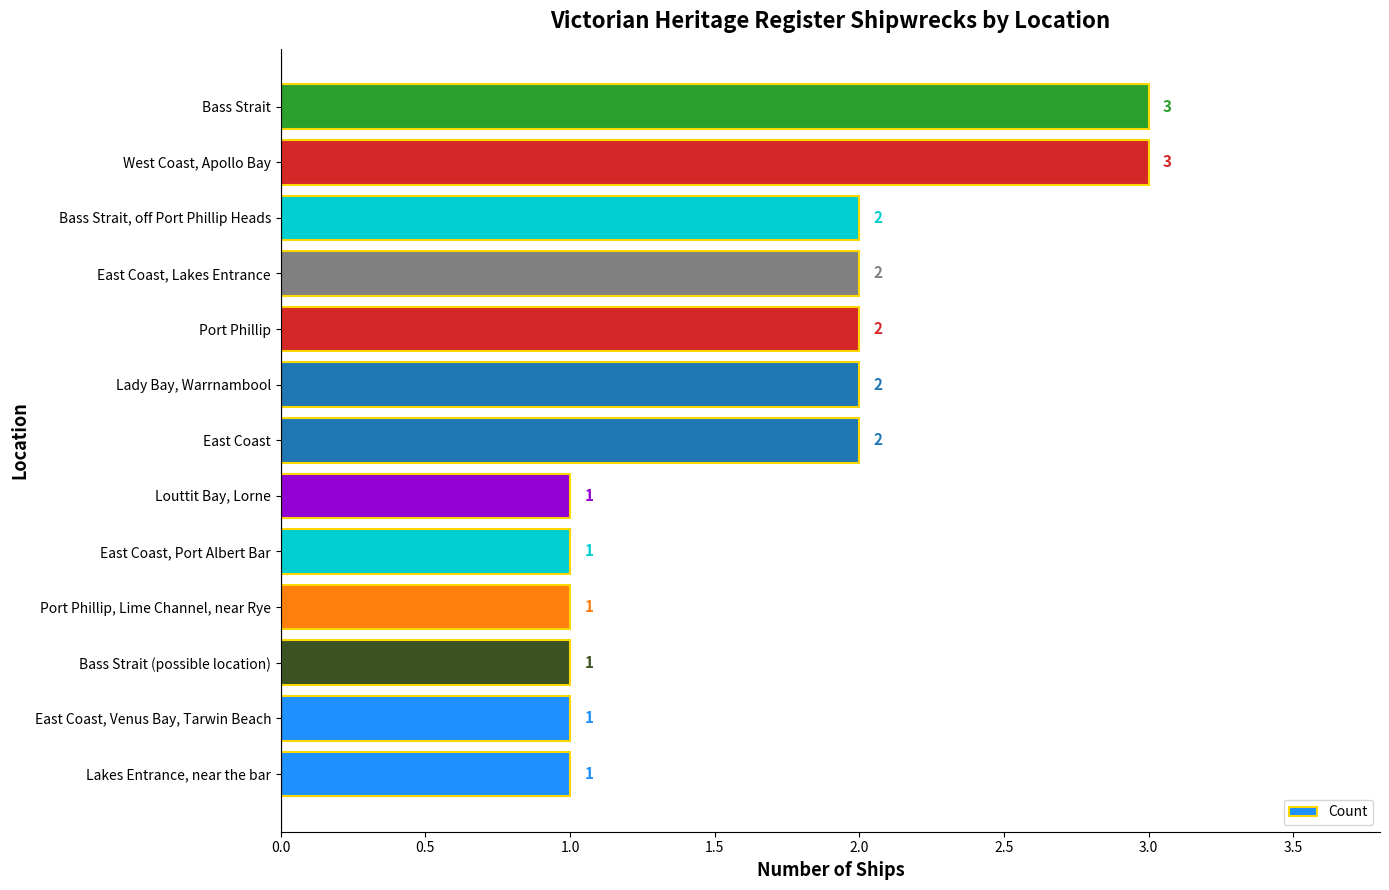

How many values are between 1 and 2?

11